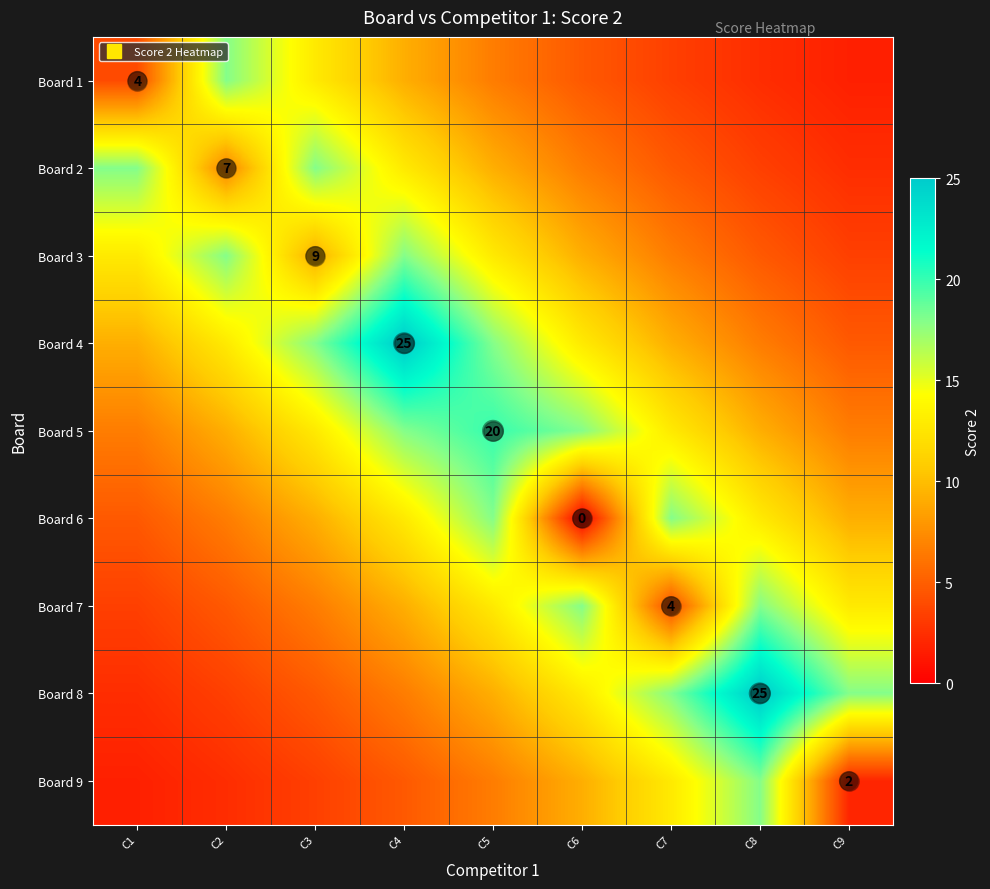

The value of Board 4 at C9 is 4.7. True or false?

True